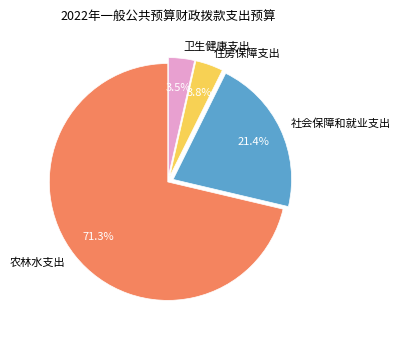

Is there a majority slice in this chart?

Yes